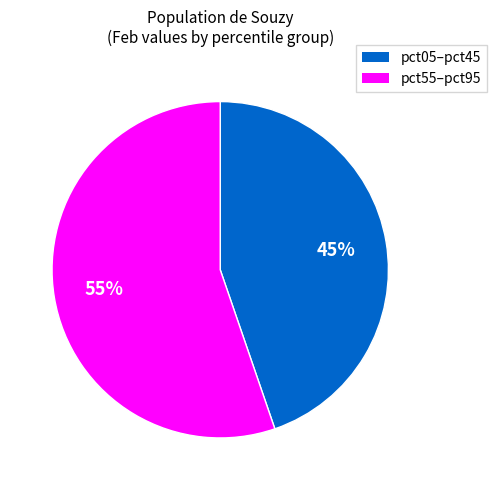

To the nearest percent, what is the average slice percentage?

50%